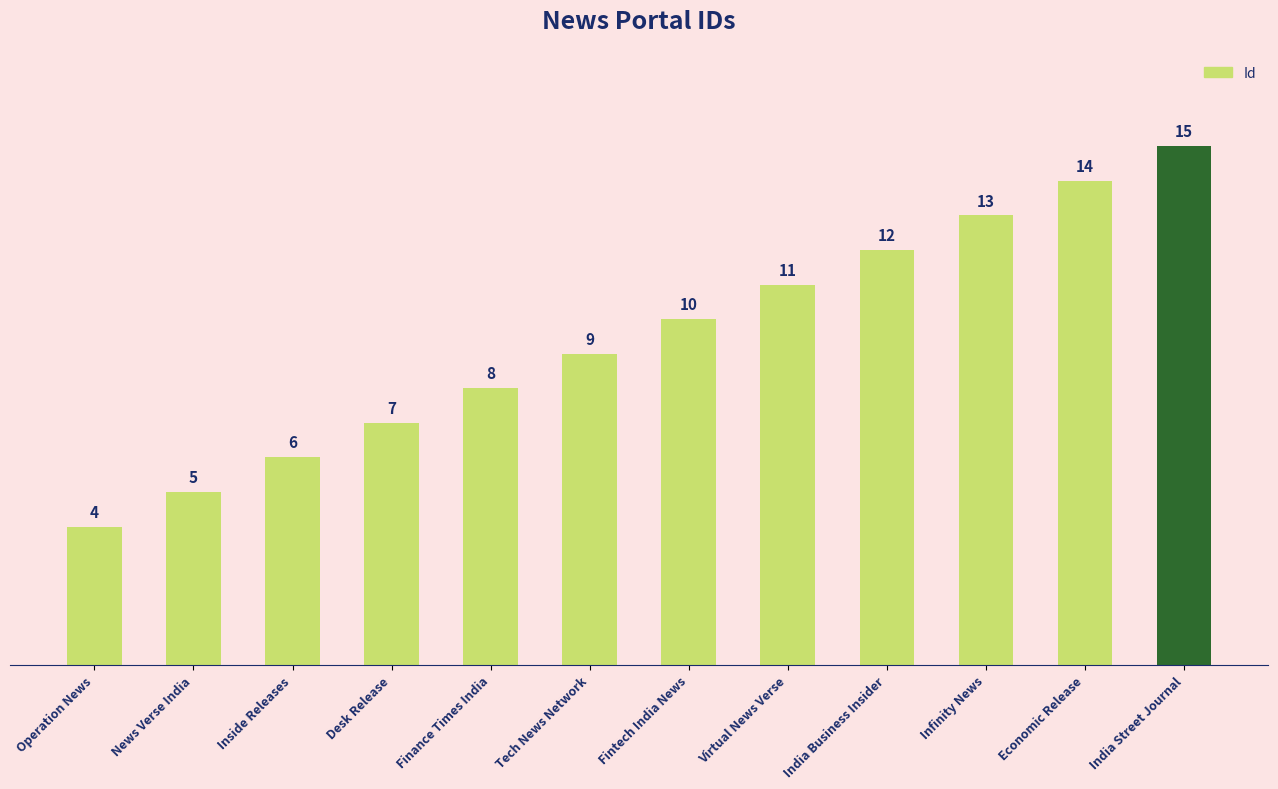

Which label corresponds to the smallest value in the chart?

Operation News